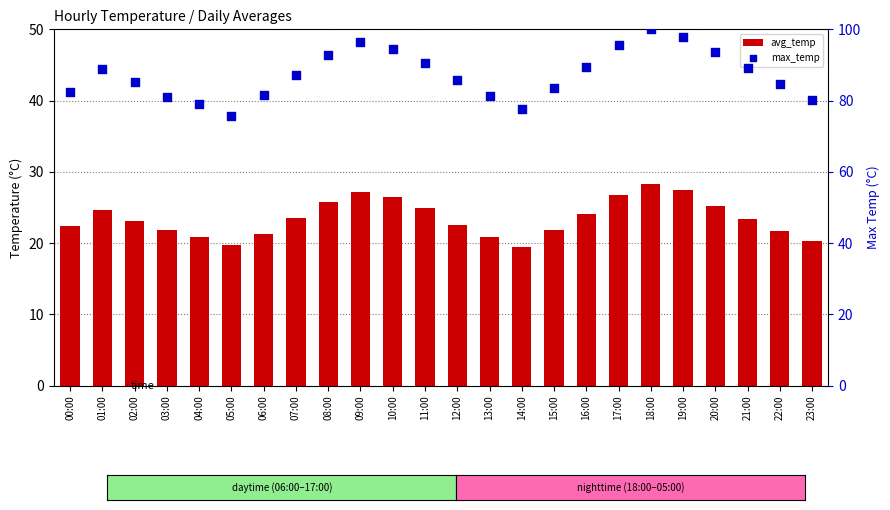

Which series has the largest Y range (max minus min)?

max_temp